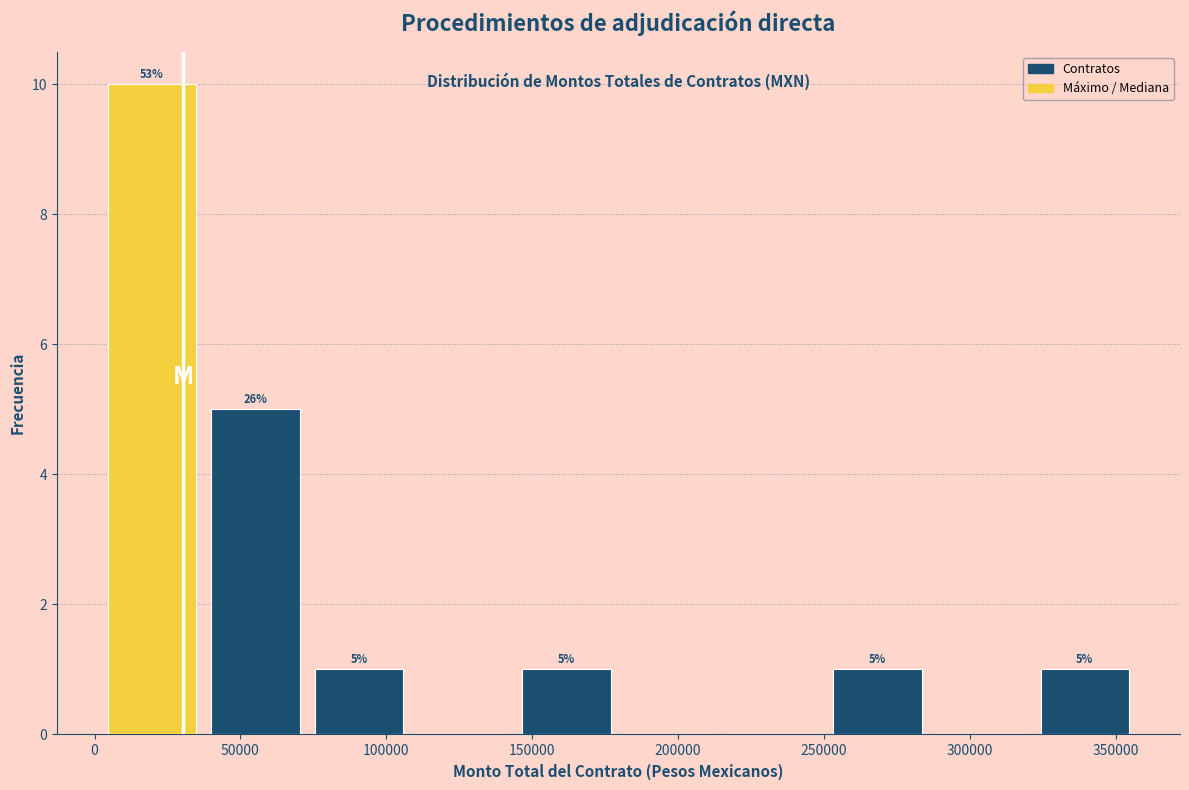

Which range on the x-axis has the tallest bar?

0 to 35000